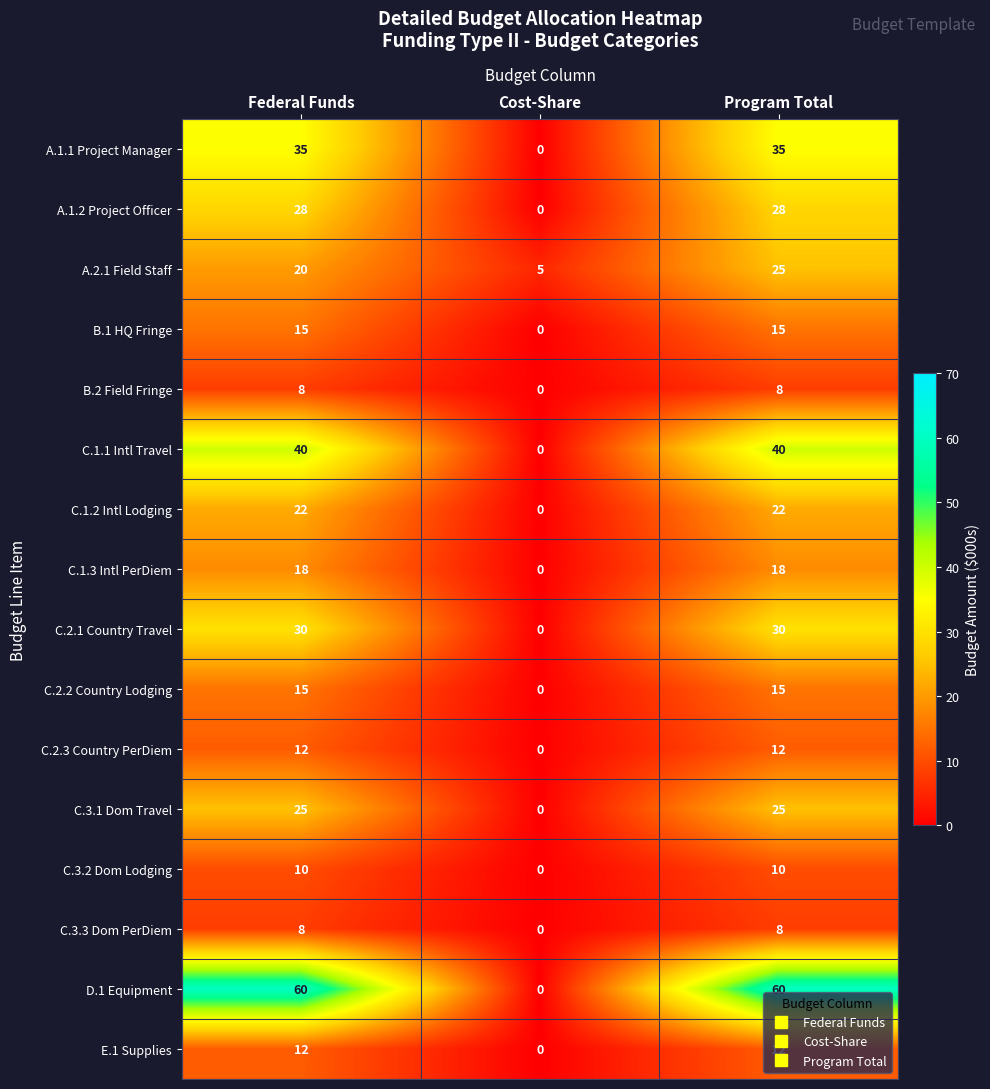

At which category is the sum across all series the highest?

Program Total